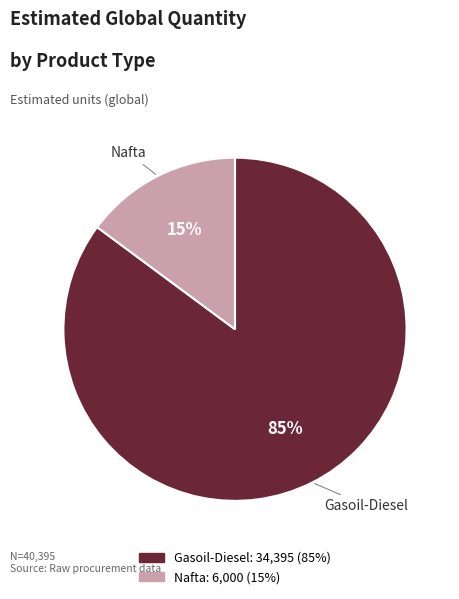

True or false: Gasoil-Diesel accounts for 85% of the total.

True